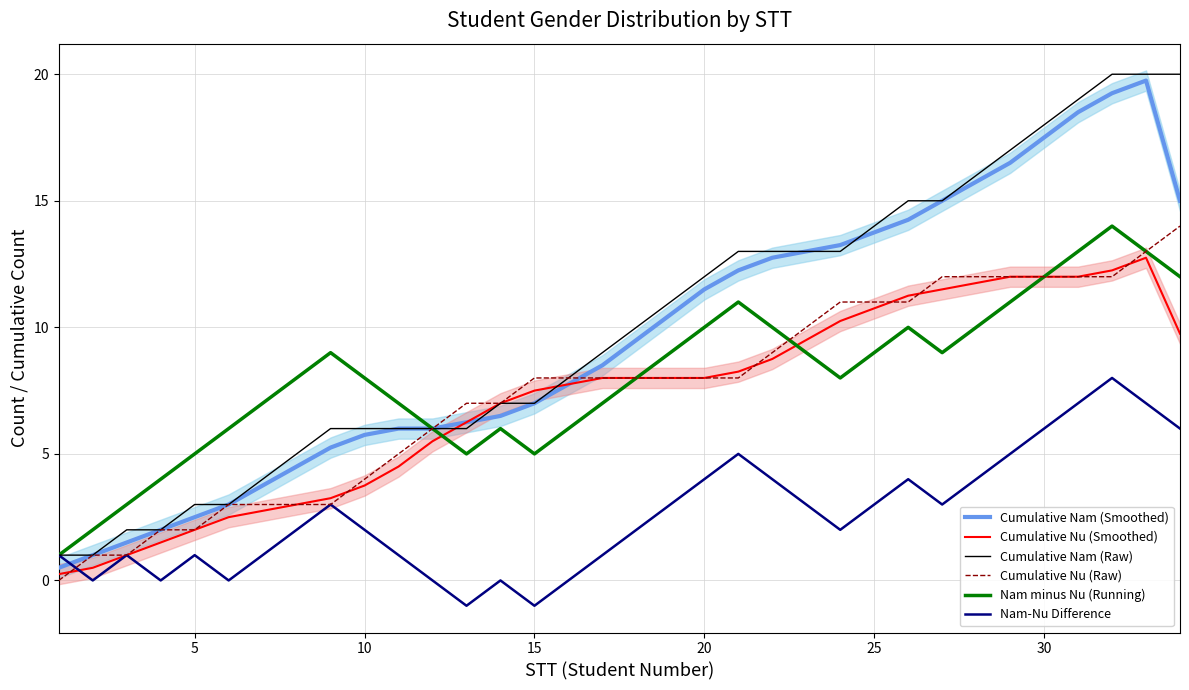

What is the maximum value for Cumulative Nu (Raw)?

14.0